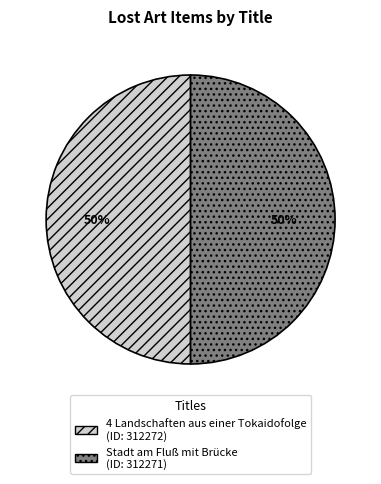

Approximately how many times larger is the value at 4 Landschaften aus einer Tokaidofolge compared to Stadt am Fluß mit Brücke?

1.0